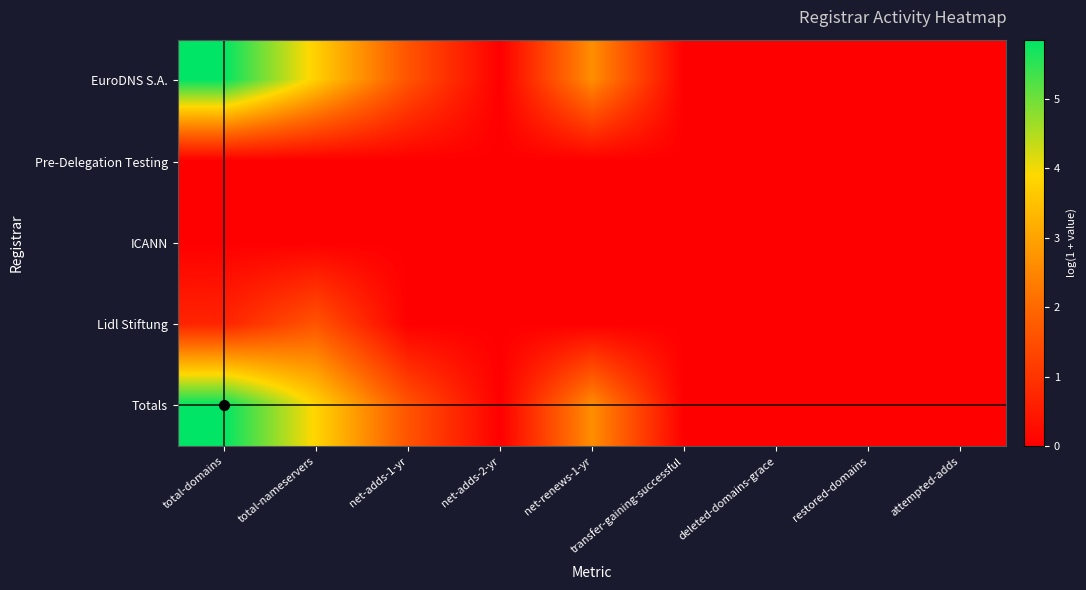

Count the number of categories in the chart.

9